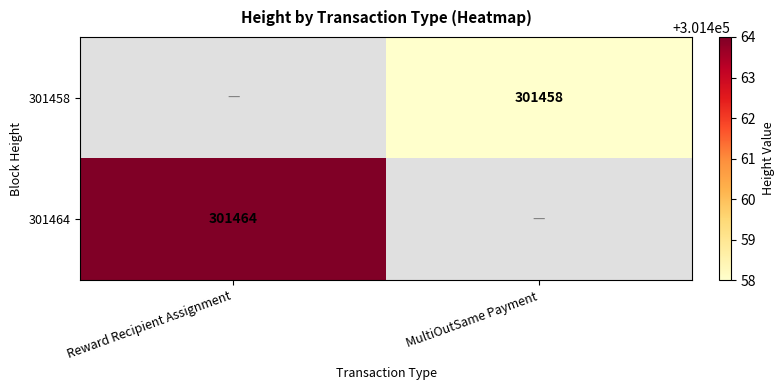

The 301458 series shows 423716 at MultiOutSame Payment. True or false?

False